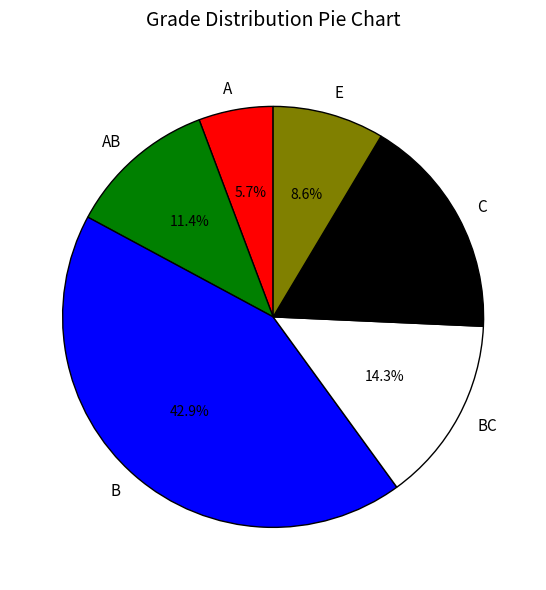

Is it true that A is 18% of the pie?

False